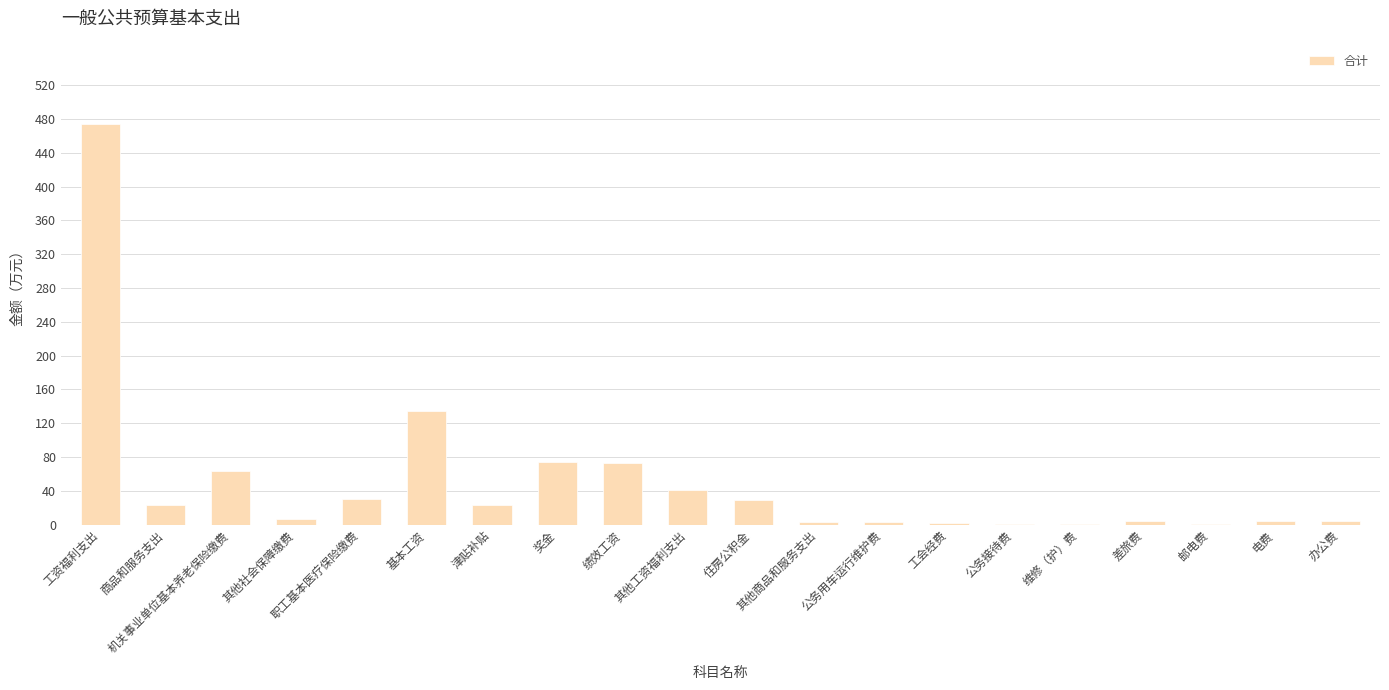

Read the value at 职工基本医疗保险缴费.

30.5